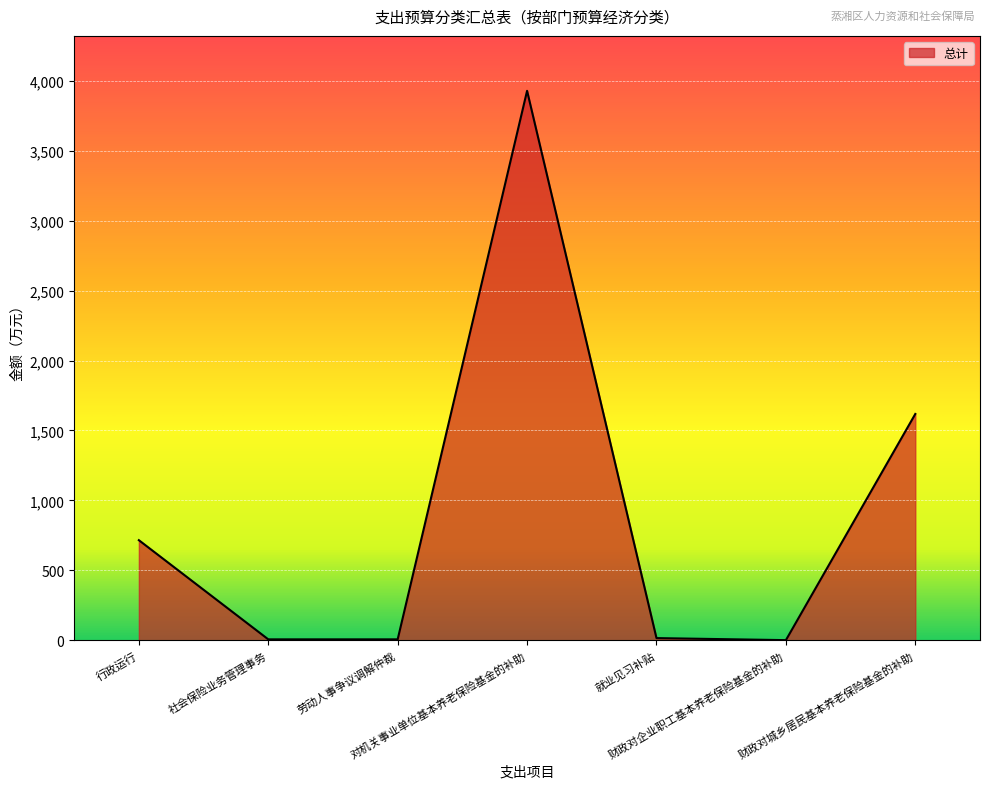

Count the number of data series in this chart.

1